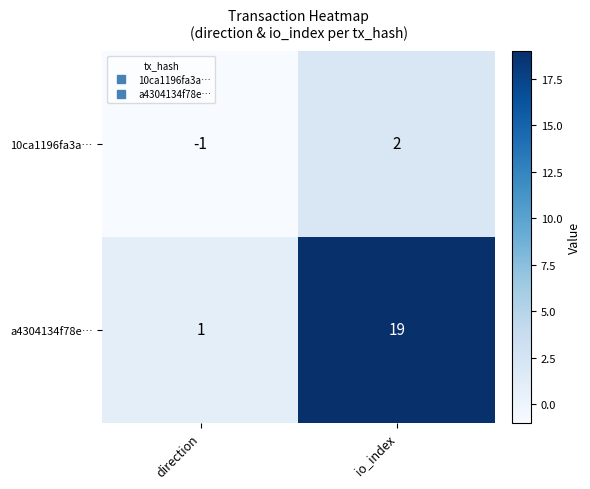

The value of 10ca1196fa3a… at direction is -1. True or false?

True